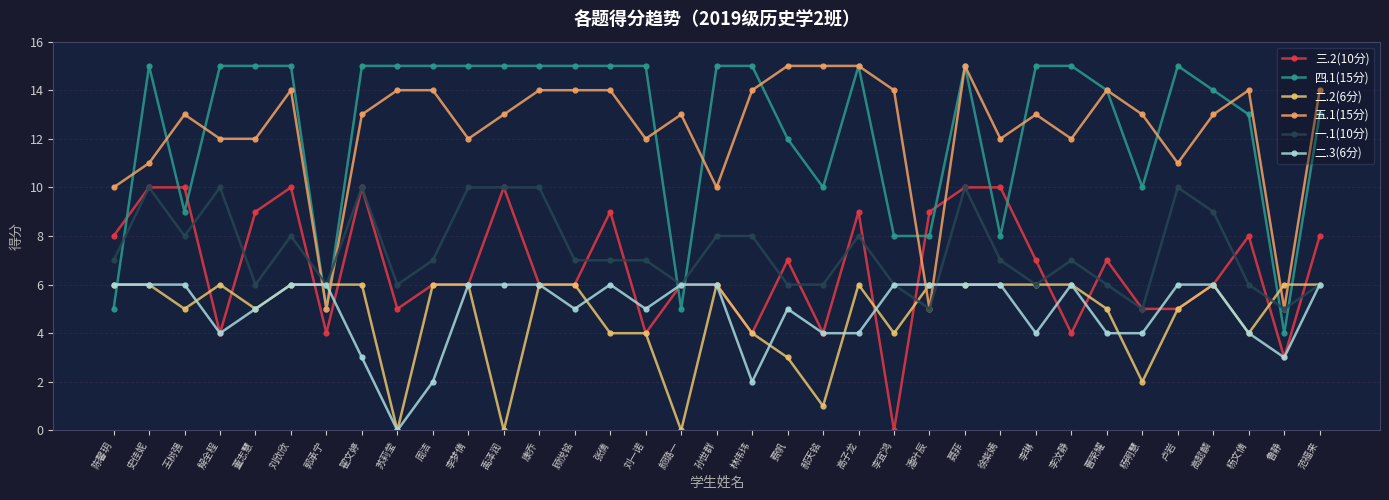

What is the value of the 三.2(10分) point at the 34th from the left?

3